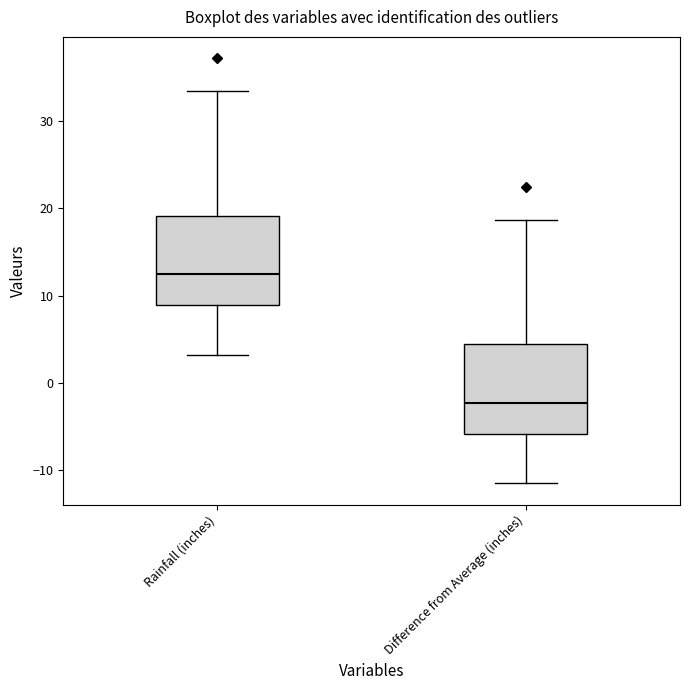

Reading left to right, read every box against the y-axis: the position of its median line, the range the box covers, and the ends of its whiskers. The values are not printed on the chart, so give them approximately, as read against the axis.

Rainfall (inches): median 12, box 9 to 19, whiskers 3 to 33
Difference from Average (inches): median -2, box -6 to 4, whiskers -12 to 19